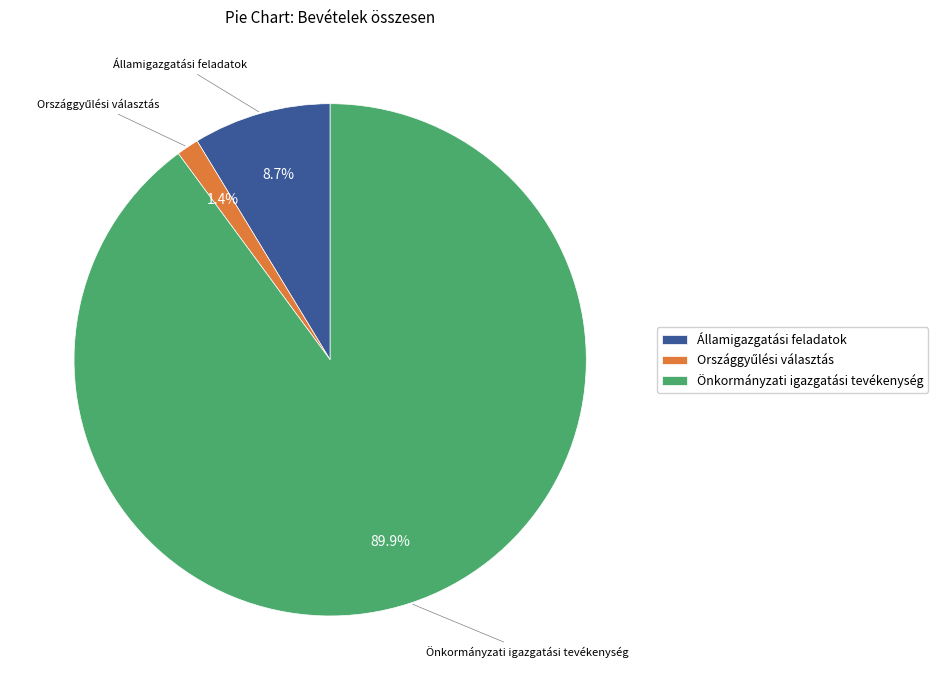

Do Önkormányzati igazgatási tevékenység and Államigazgatási feladatok together represent more than half of the pie?

Yes